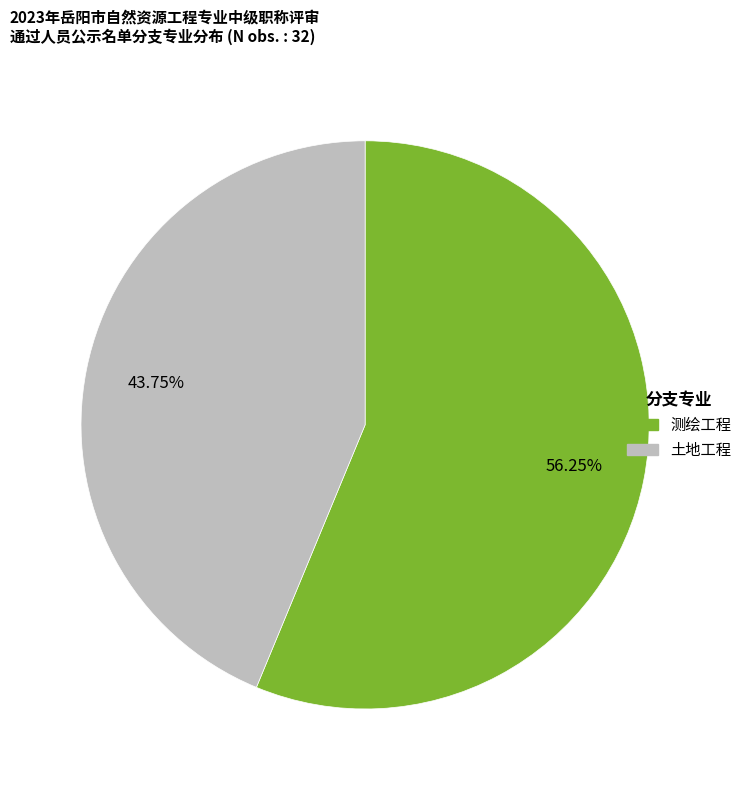

To the nearest percent, what portion does 测绘工程 represent?

56%